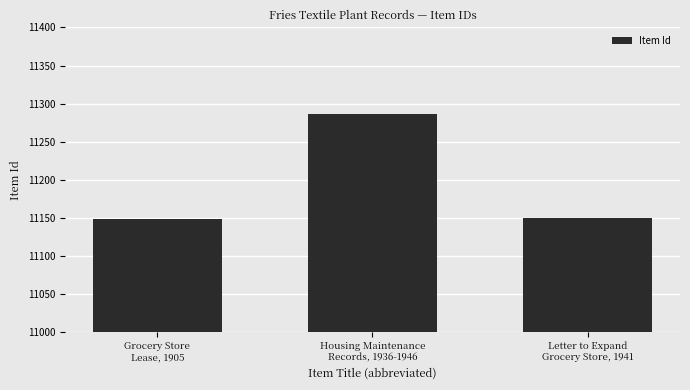

What is the sum of the values at Letter to Expand
Grocery Store, 1941 and Grocery Store
Lease, 1905?

22298